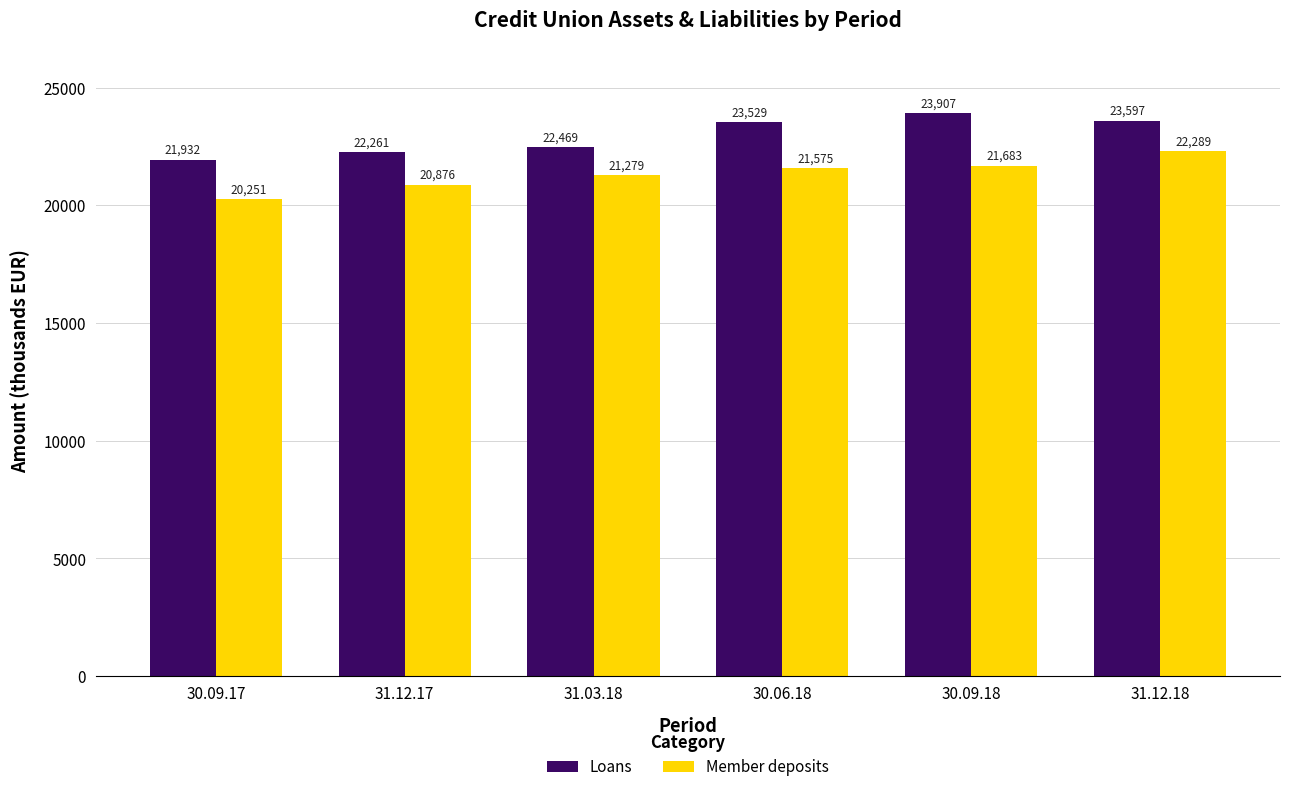

At 30.09.18, list the series in order from largest to smallest.

Loans, Member deposits